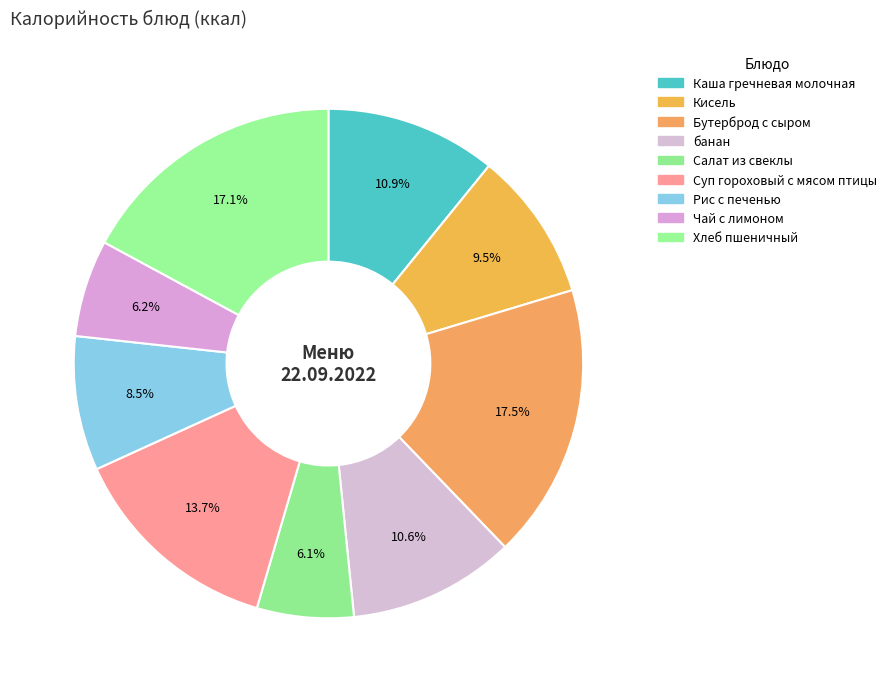

Rank the categories by value from lowest to highest.

Салат из свеклы, Чай с лимоном, Рис с печенью, Кисель, банан, Каша гречневая молочная, Суп гороховый с мясом птицы, Хлеб пшеничный, Бутерброд с сыром